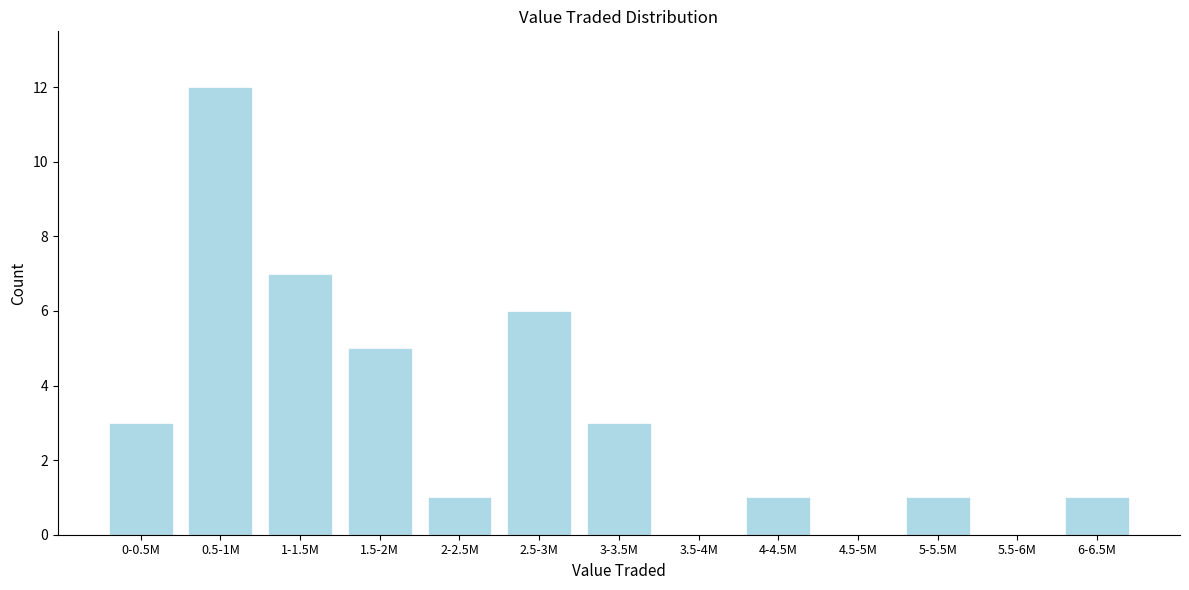

Reading left to right, what are all the values shown in this chart?

0-0.5M=3	0.5-1M=12	1-1.5M=7	1.5-2M=5	2-2.5M=1	2.5-3M=6	3-3.5M=3	3.5-4M=0	4-4.5M=1	4.5-5M=0	5-5.5M=1	5.5-6M=0	6-6.5M=1